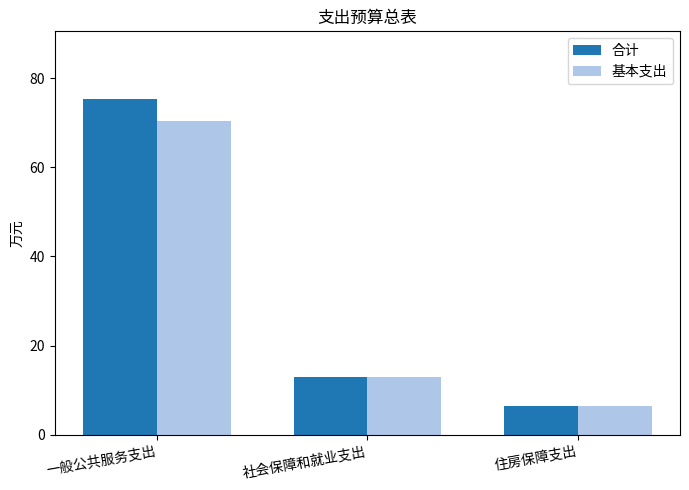

Reading left to right, extract all data points from this chart.

合计: 一般公共服务支出=75.4	社会保障和就业支出=12.9	住房保障支出=6.5
基本支出: 一般公共服务支出=70.4	社会保障和就业支出=12.9	住房保障支出=6.5